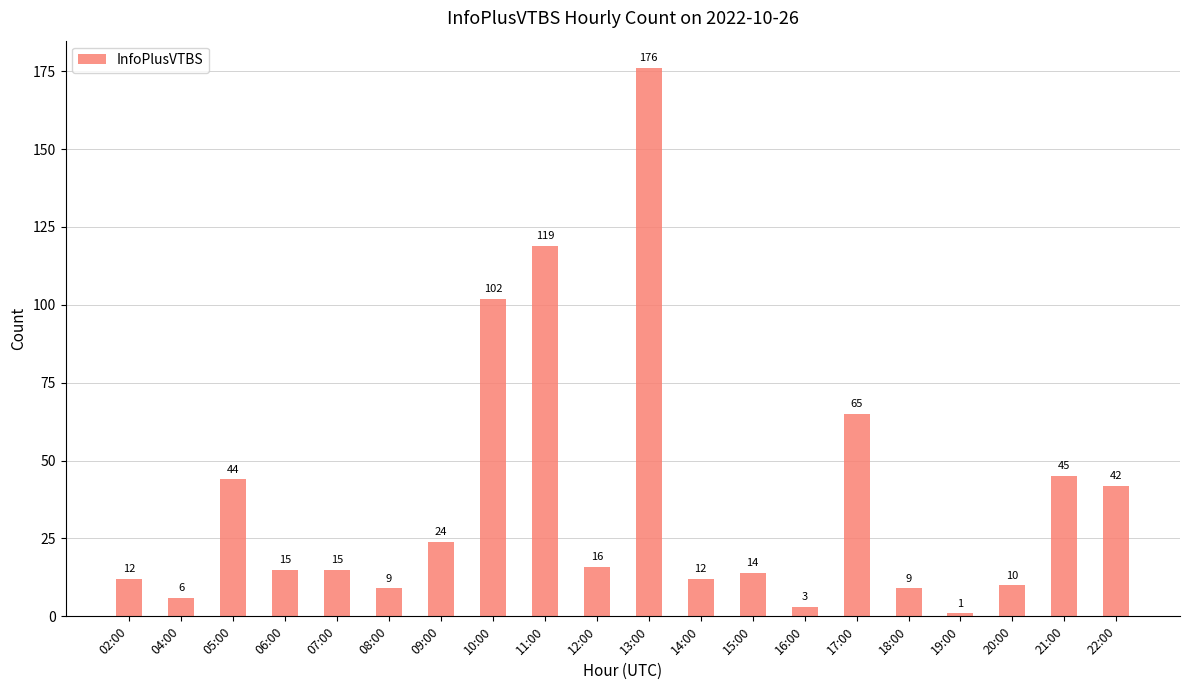

The value at 13:00 is 50. True or false?

False